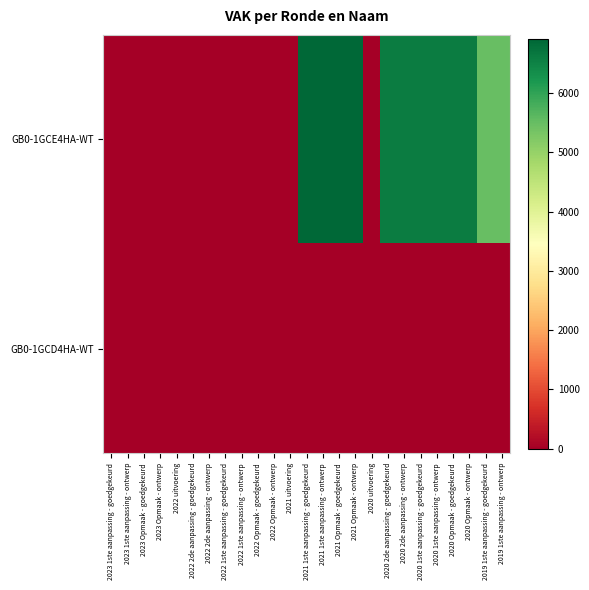

At 2022 1ste aanpassing - goedgekeurd, list the series in order from largest to smallest.

GB0-1GCE4HA-WT, GB0-1GCD4HA-WT